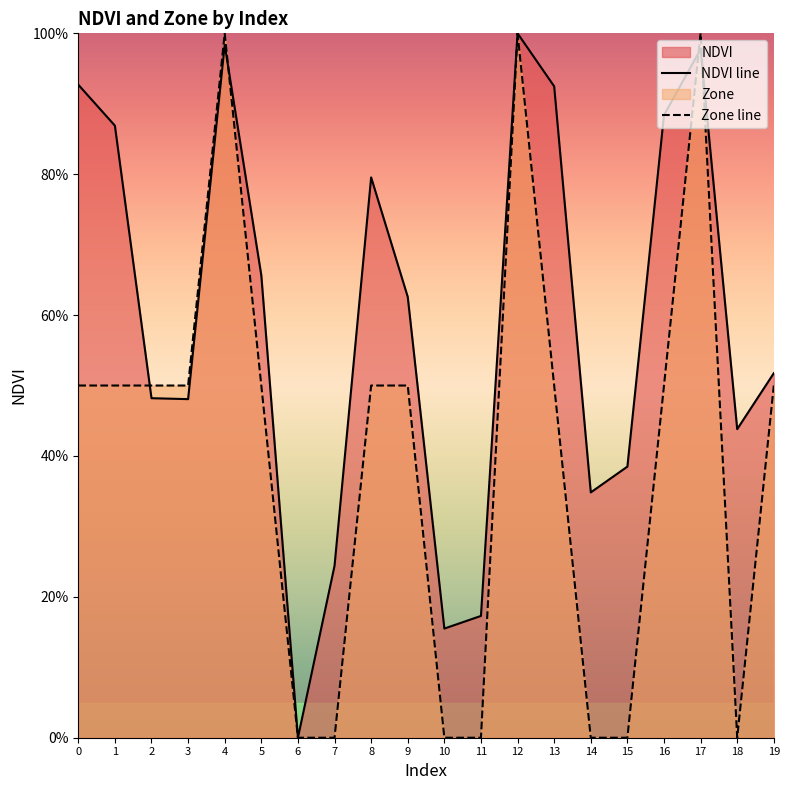

Which series has the widest spread of values?

NDVI